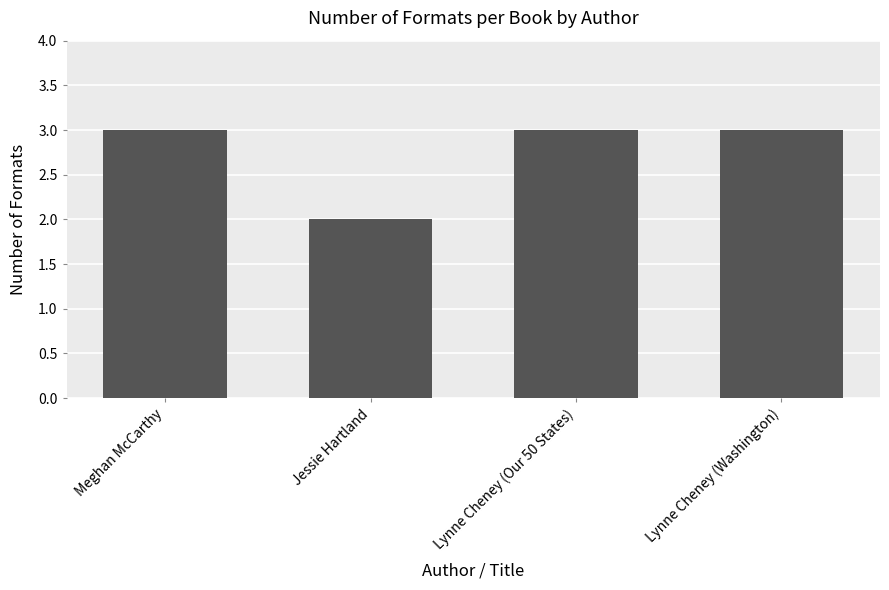

Count the number of data series in this chart.

1